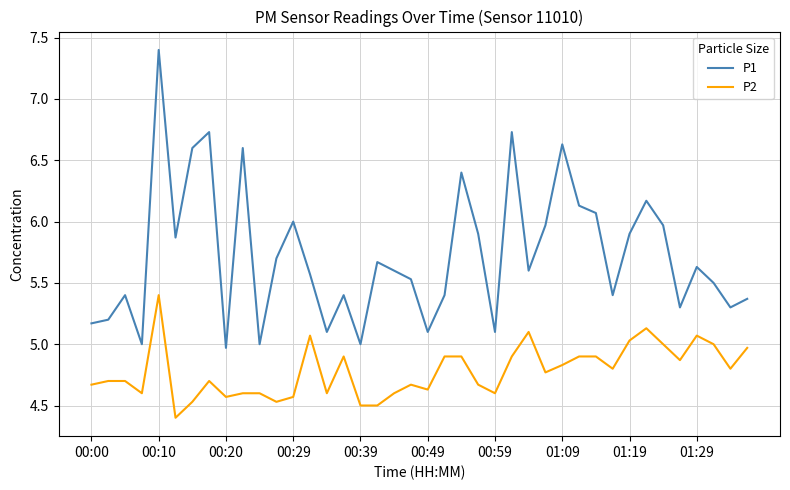

Rank the series by their maximum value, from lowest to highest.

P2, P1